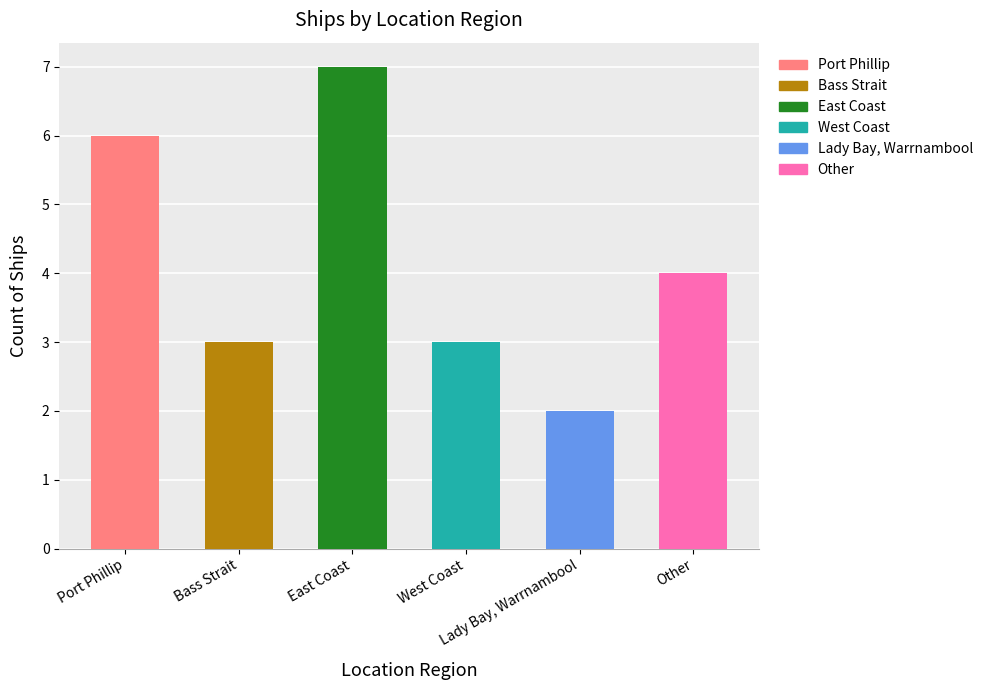

What is the difference between the maximum and minimum values?

5